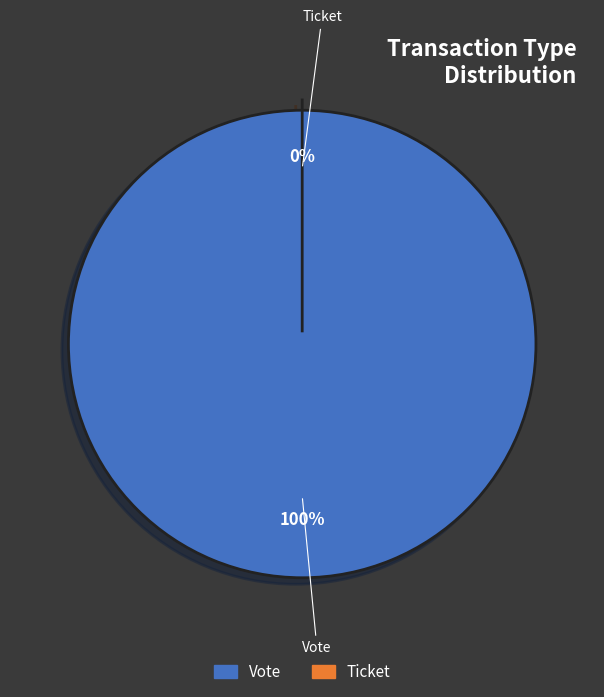

Does any single category account for the majority?

Yes